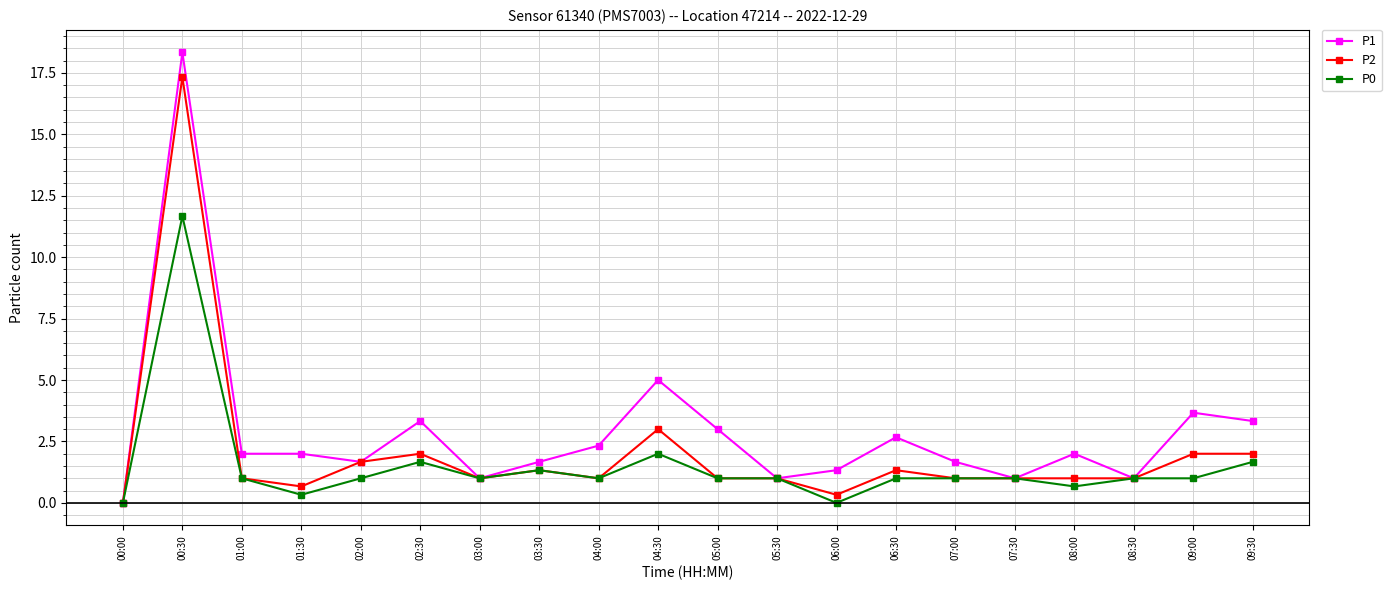

What is the difference between the second highest and second lowest values in the P0 series?

2.0